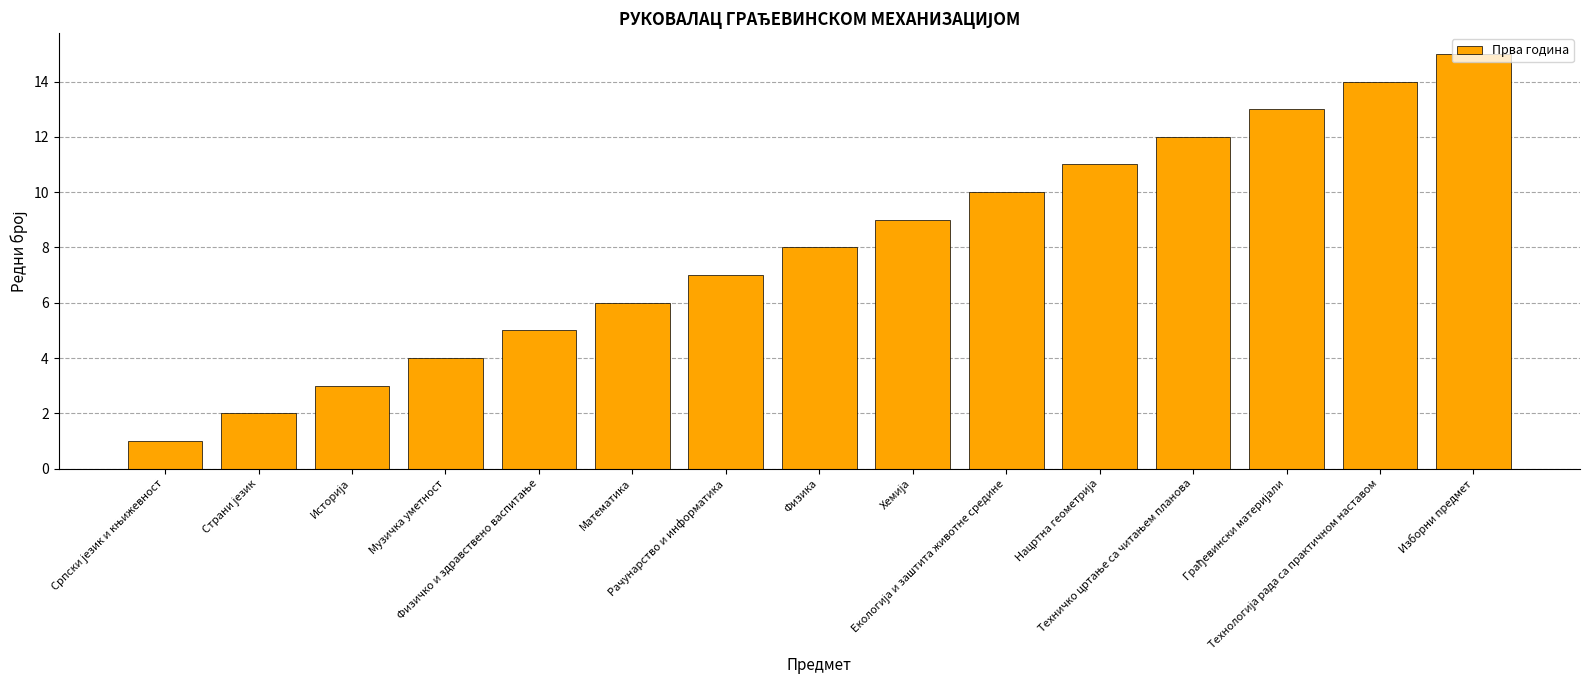

What is the difference between the second highest and minimum values?

13